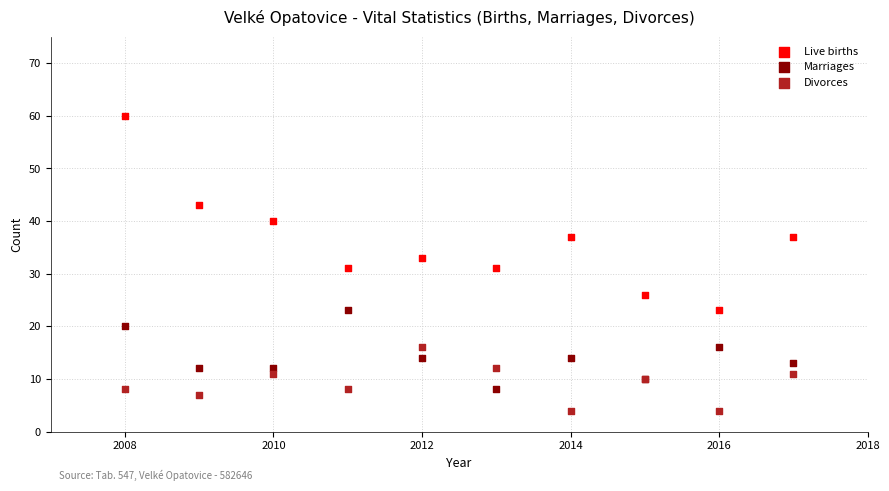

In the Live births series, what Y value is closest to 41?

40